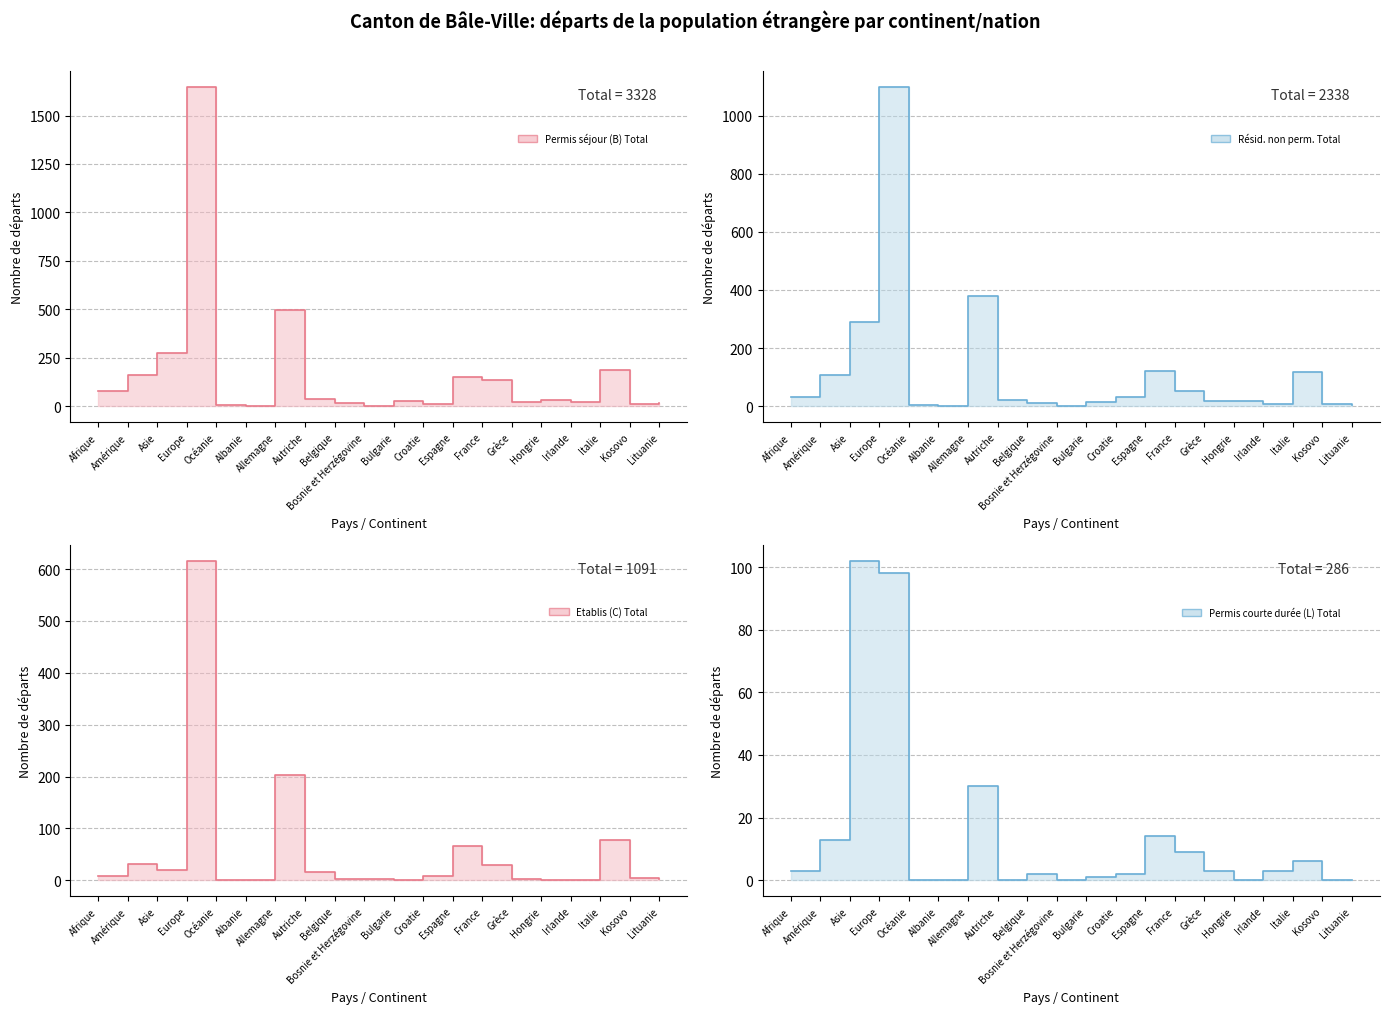

What are all the series names shown in the legend?

Permis séjour (B) Total, Résid. non perm. Total, Etablis (C) Total, Permis courte durée (L) Total